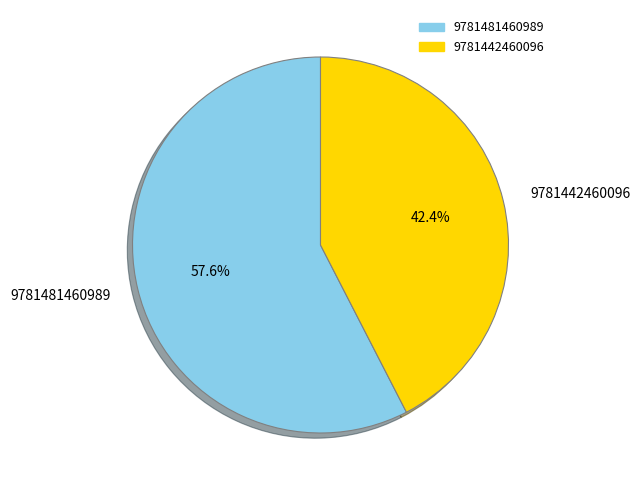

Which category has the biggest portion of the pie?

9781481460989